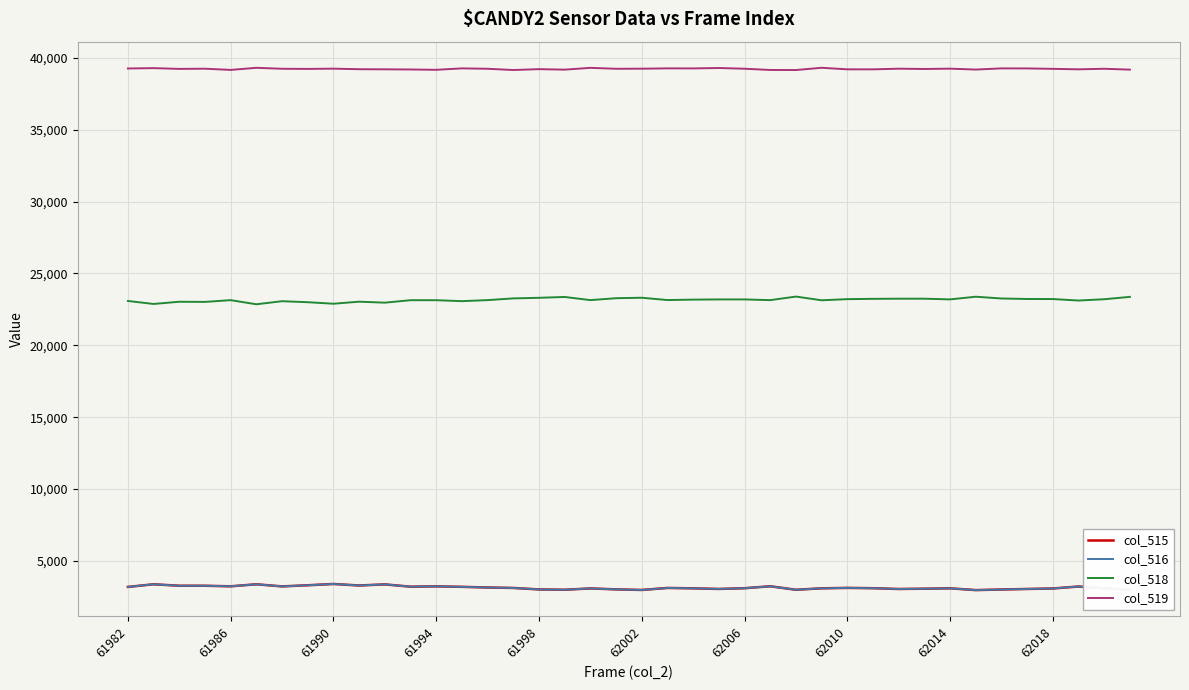

True or false: col_519 and col_515 intersect in this chart.

False